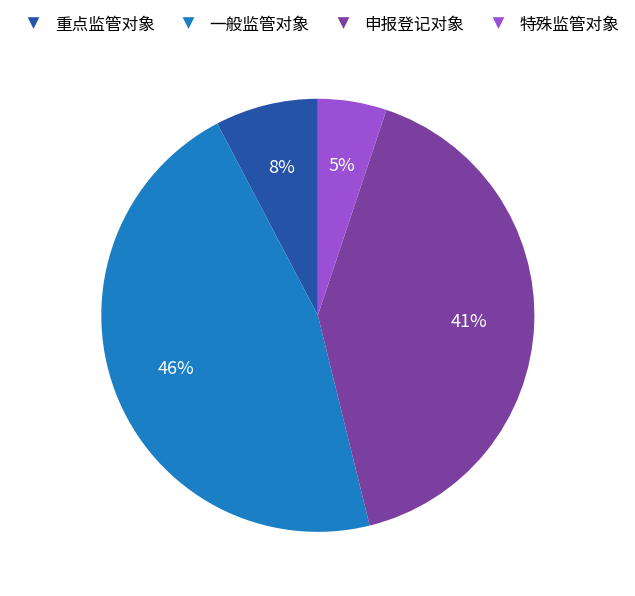

Count the number of slices in the pie.

4